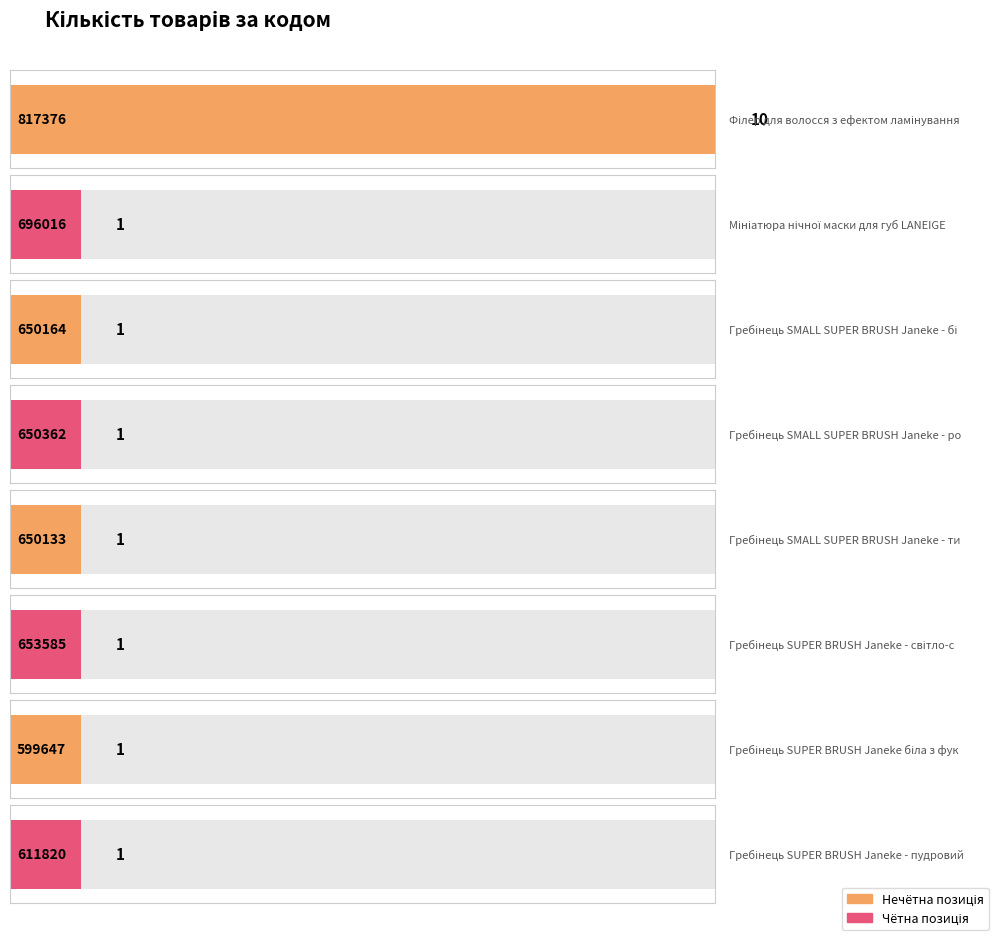

List the labels in order of value, largest first.

817376, 696016, 650164, 650362, 650133, 653585, 599647, 611820